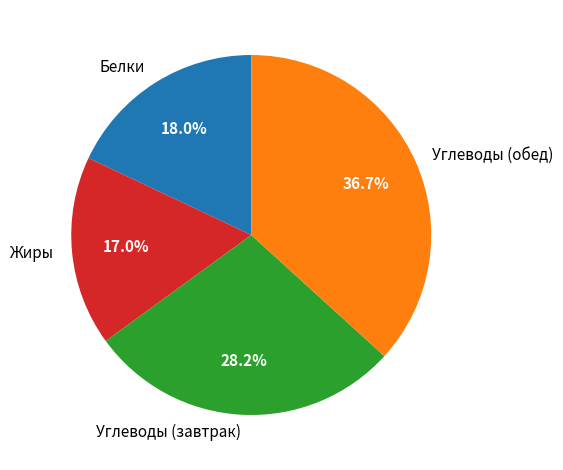

Which has a higher value, Белки or Жиры?

Белки